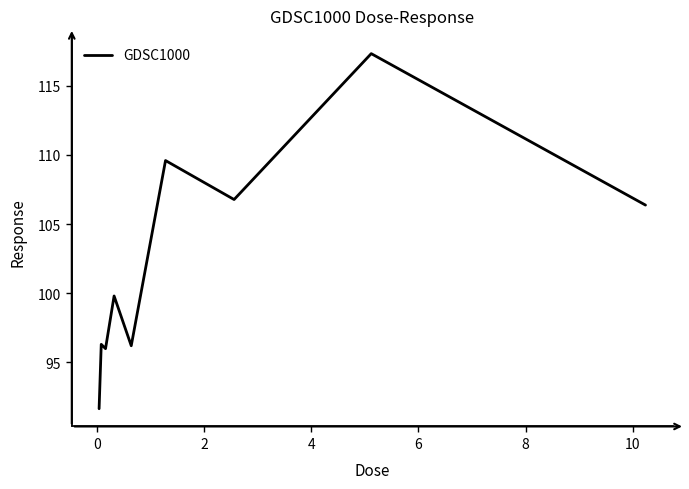

What is the minimum value shown in the chart?

91.6